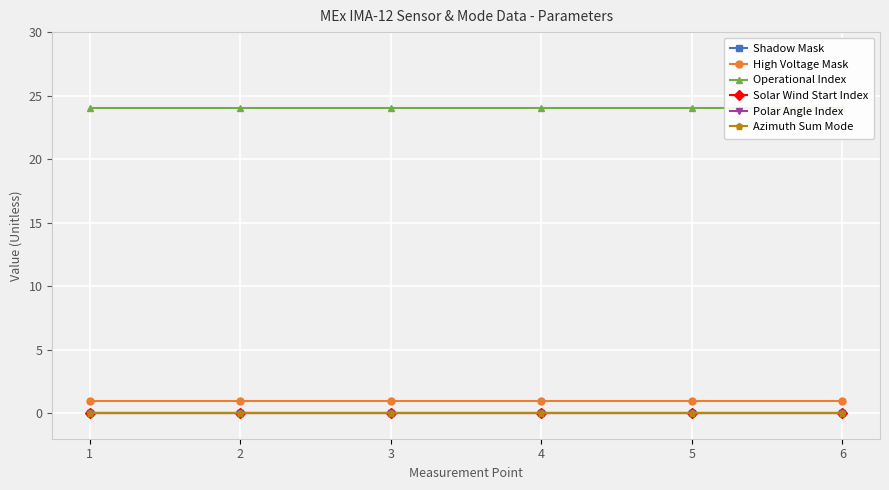

What are all the series names shown in the legend?

Shadow Mask, High Voltage Mask, Operational Index, Solar Wind Start Index, Polar Angle Index, Azimuth Sum Mode